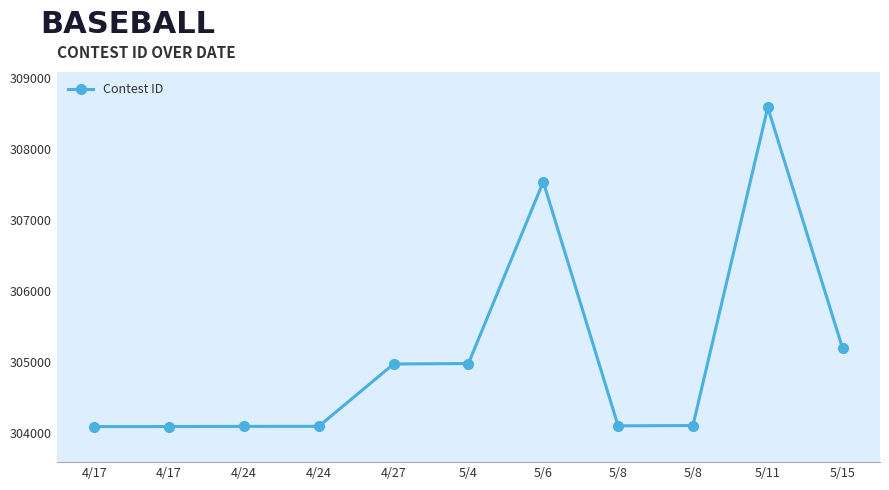

Reading right to left, list all the values displayed in this chart.

305191	308581	304104	304100	307534	304977	304970	304093	304092	304090	304089